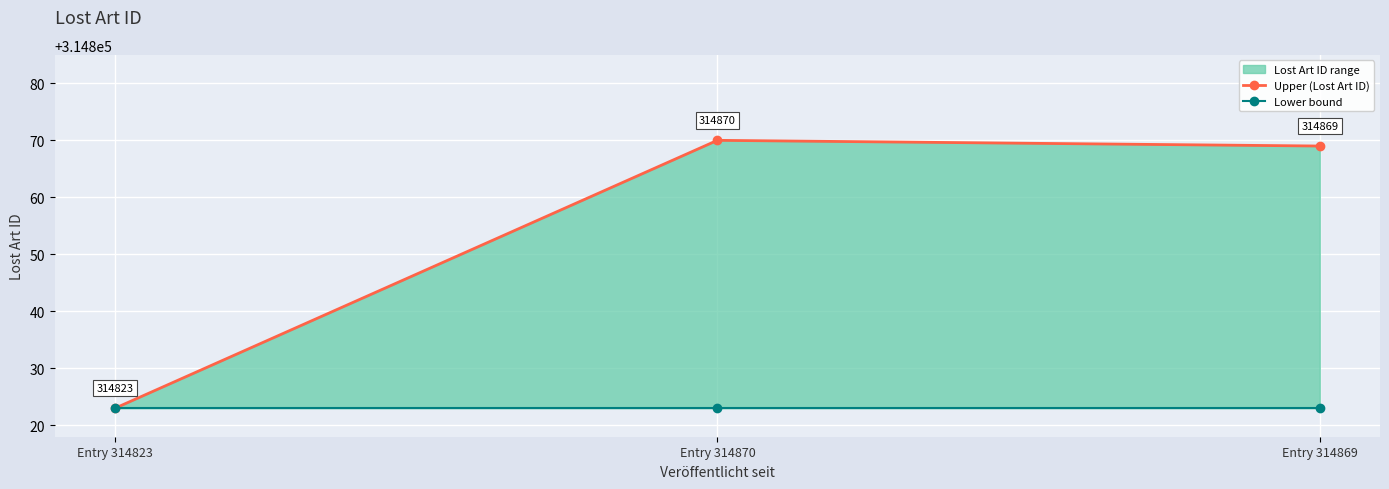

What is the total value across all series at Entry 314869?

629692